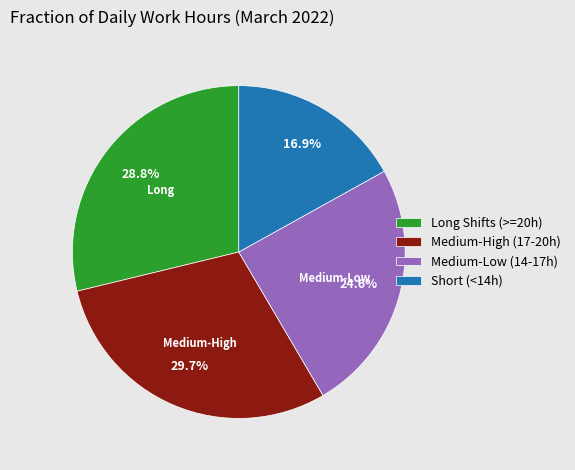

Is there any slice that represents more than half of the pie?

No